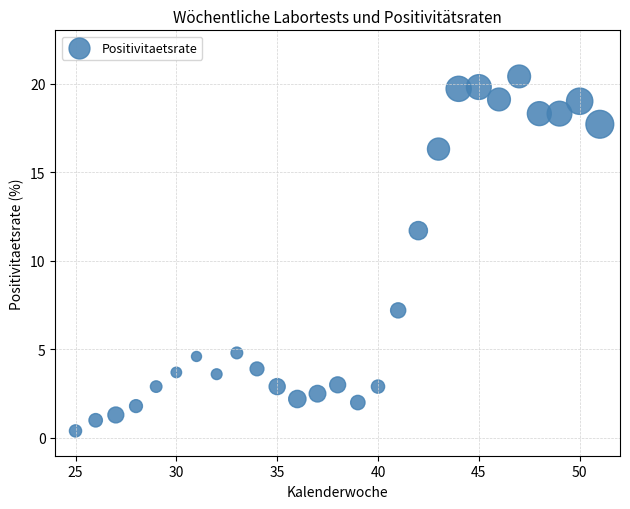

What is the range of Y values (max minus min)?

20.0